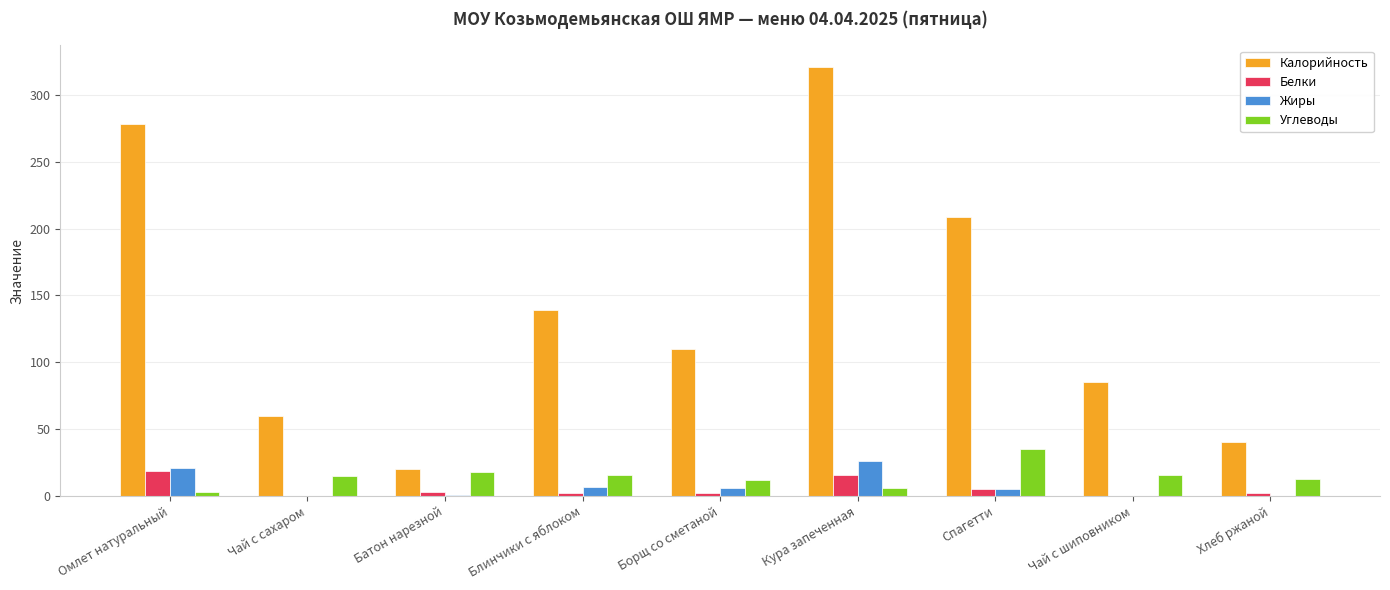

Count the number of categories in the chart.

9